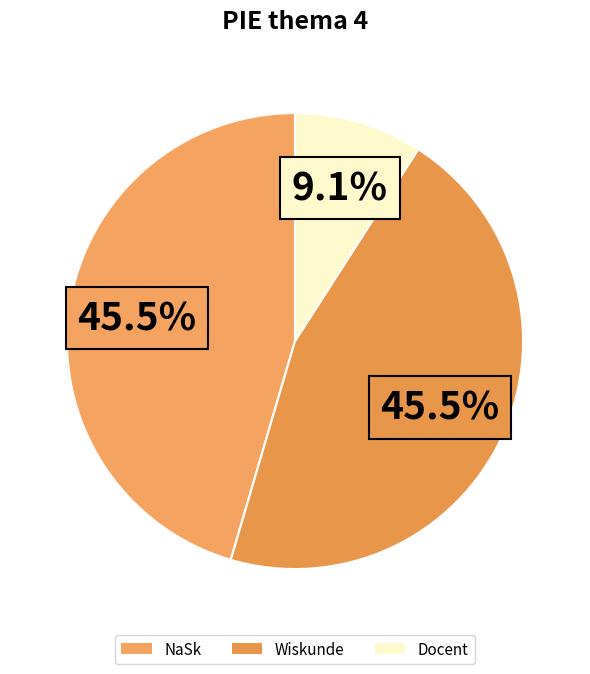

Is there a majority slice in this chart?

No